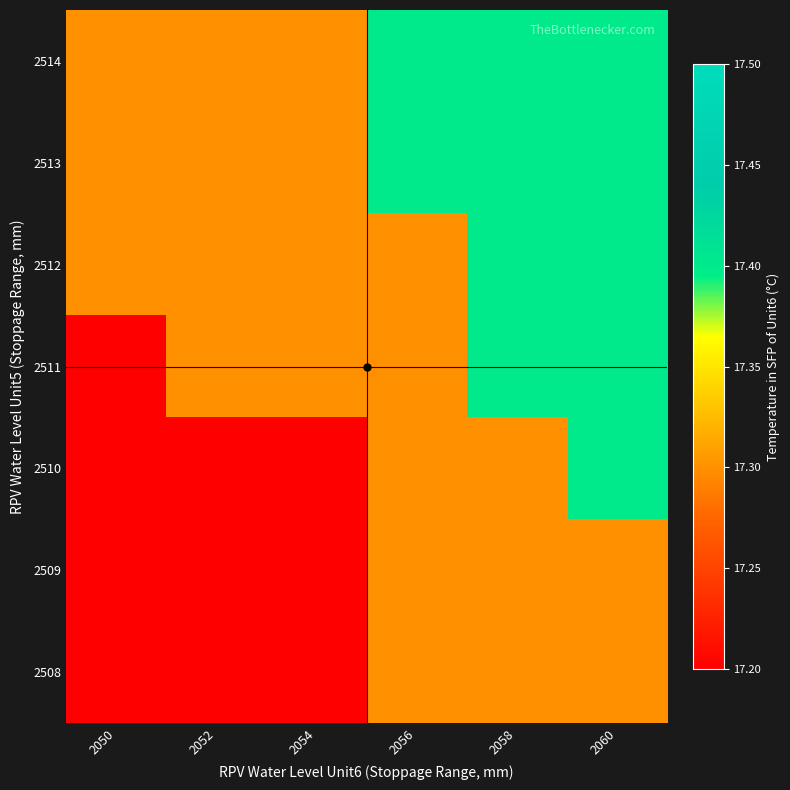

Rank the series at 2058 from lowest to highest value.

2508, 2509, 2510, 2511, 2512, 2513, 2514